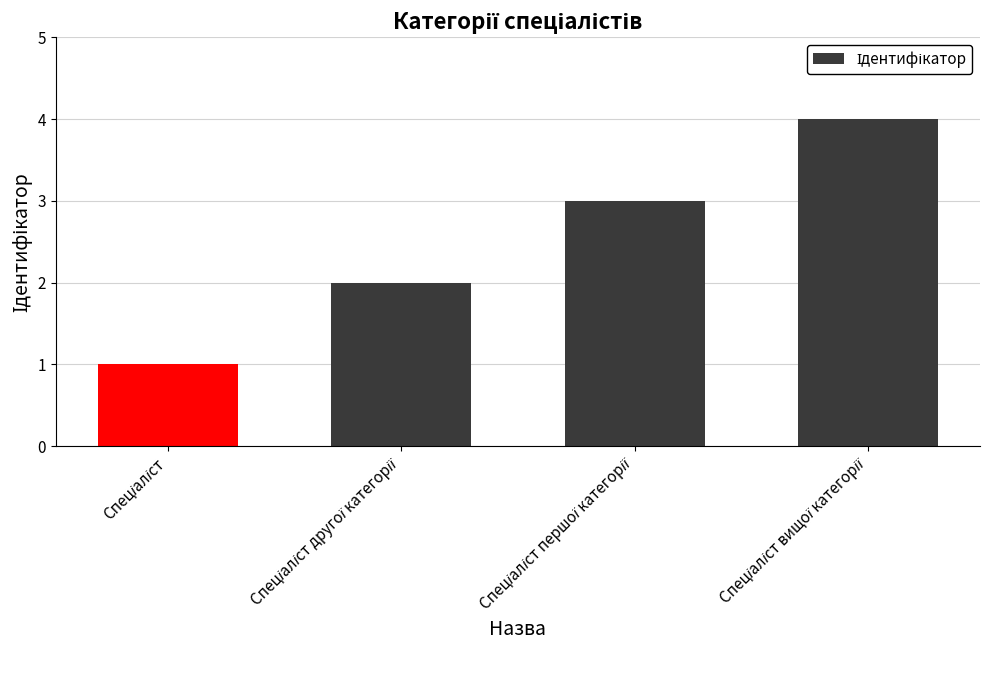

What is the greatest value displayed?

4